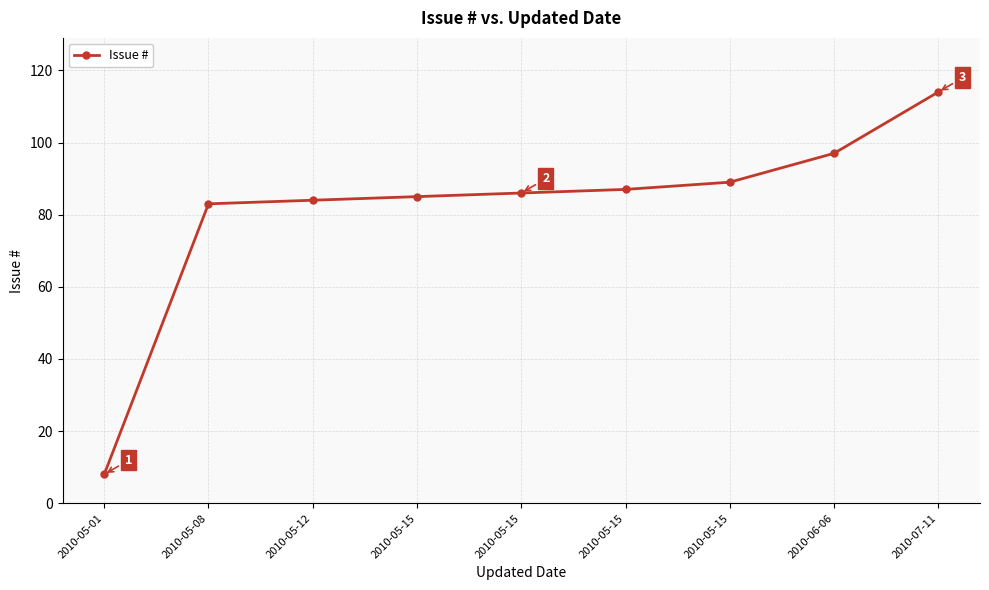

The chart shows a value of 5 at 2010-05-01. True or false?

False